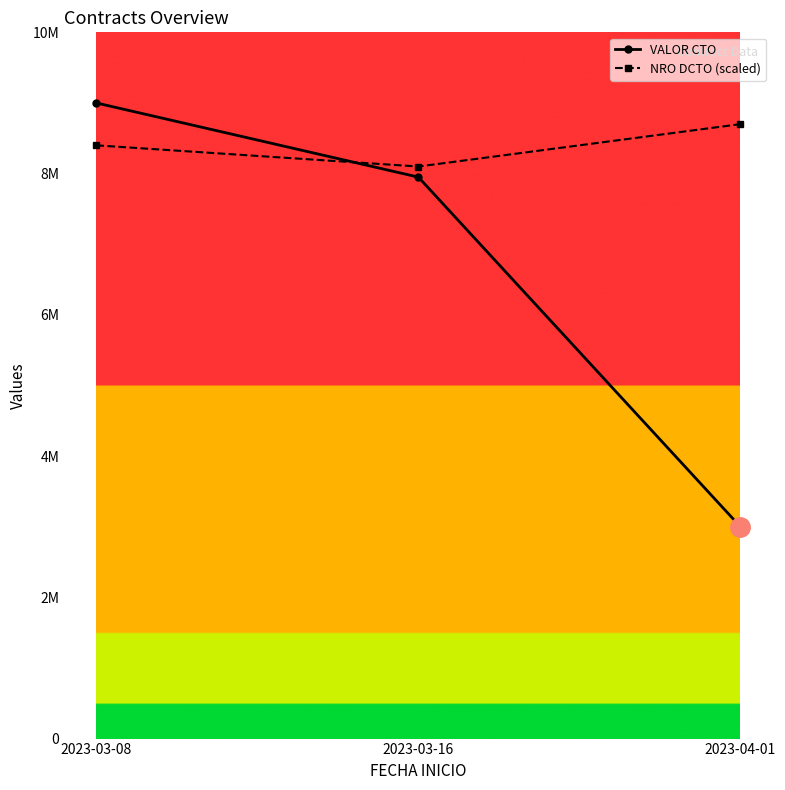

Is the value of VALOR CTO at 2023-03-16 greater than the value of NRO DCTO (scaled) at 2023-03-08?

No